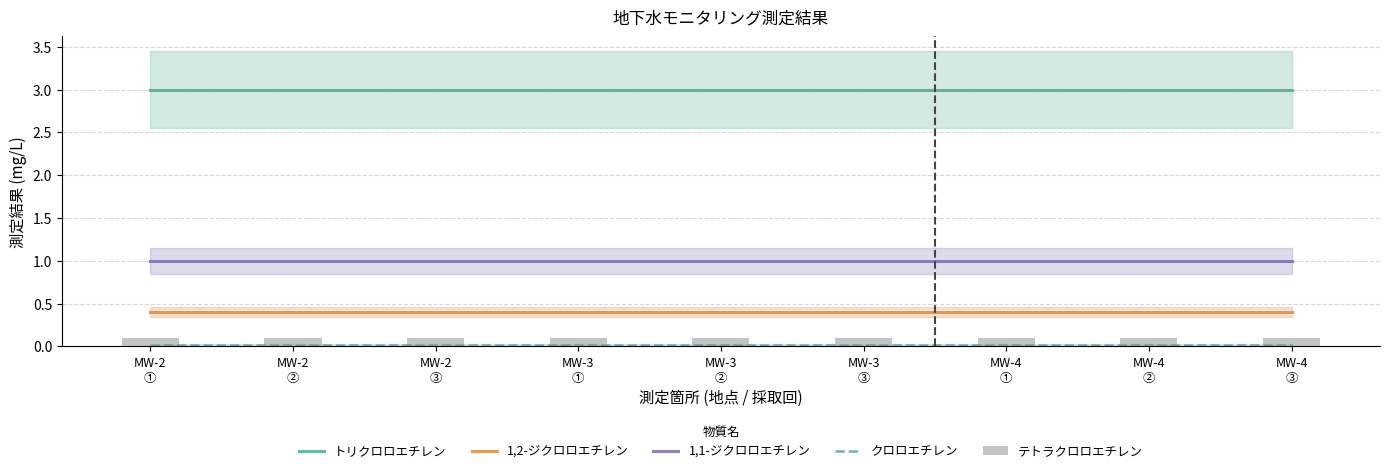

The 1,1-ジクロロエチレン series shows 1.0 at MW-3
③. True or false?

True